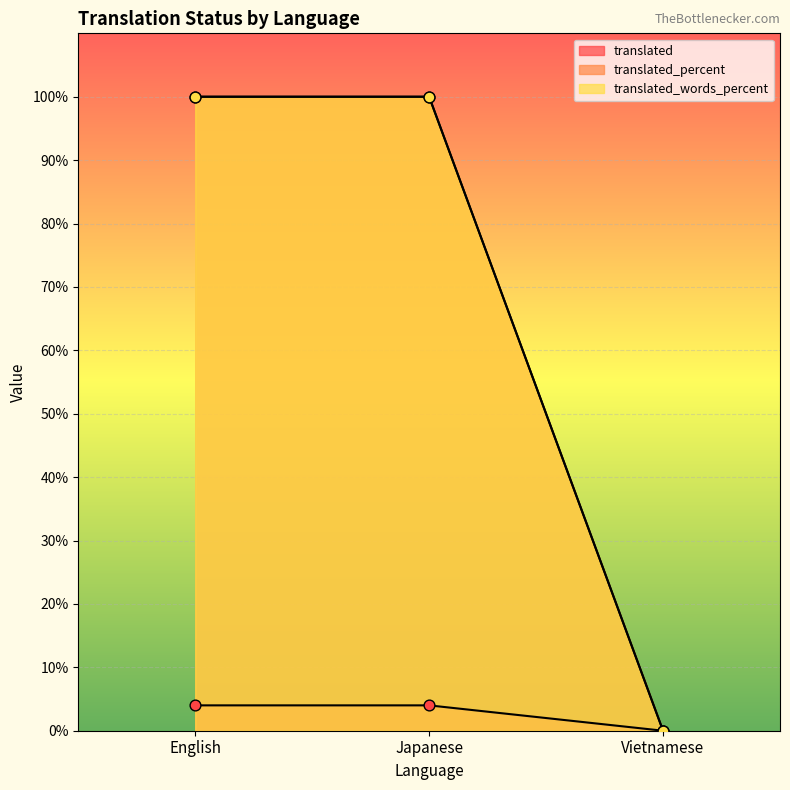

Which series contains the highest Y value?

translated_percent